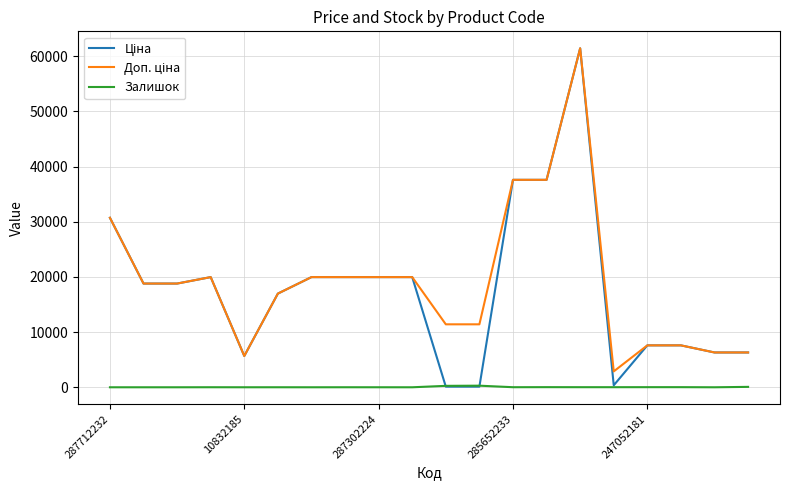

What is the maximum value shown in the chart?

61434.3